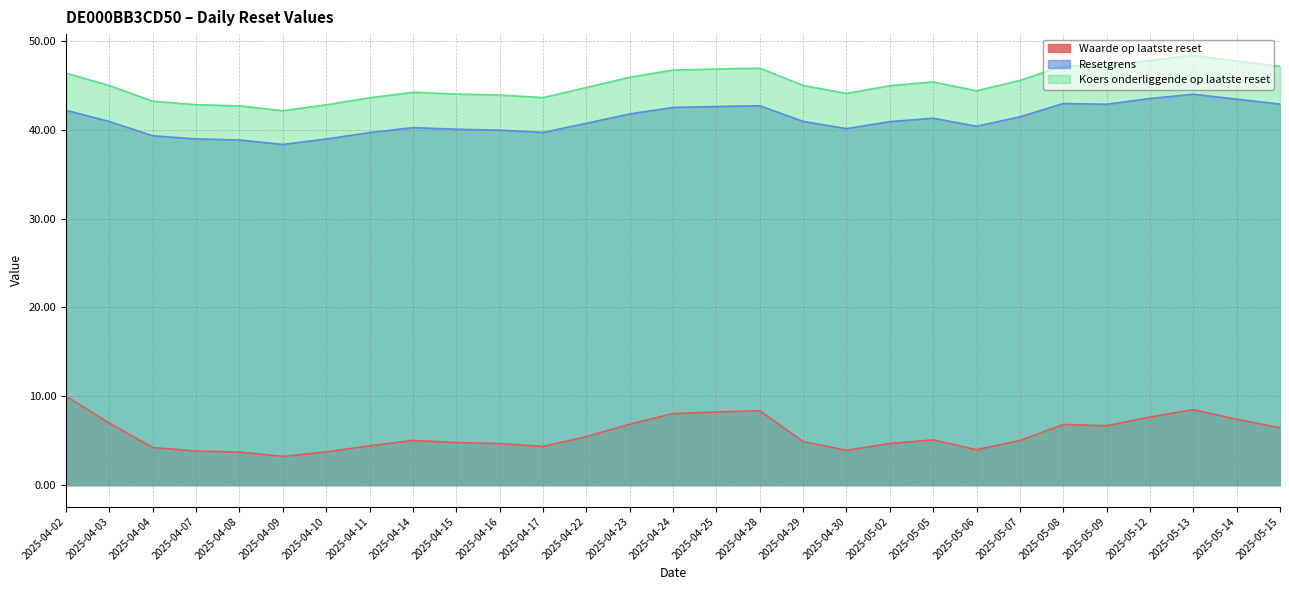

Reading left to right, extract all data points from this chart.

Waarde op laatste reset: 10.0	7.0	4.2	3.8	3.7	3.2	3.7	4.4	5.0	4.8	4.7	4.3	5.5	6.8	8.1	8.2	8.4	4.9	3.9	4.7	5.1	4.0	5.0	6.8	6.7	7.7	8.5	7.4	6.5
Resetgrens: 42.2	40.9	39.3	39.0	38.8	38.3	39.0	39.7	40.2	40.1	40.0	39.7	40.7	41.8	42.5	42.6	42.7	40.9	40.1	40.9	41.3	40.4	41.5	43.0	42.9	43.5	44.0	43.4	42.9
Koers onderliggende op laatste reset: 46.4	45.0	43.2	42.8	42.7	42.1	42.8	43.6	44.2	44.0	43.9	43.6	44.8	45.9	46.7	46.8	46.9	45.0	44.1	45.0	45.4	44.4	45.5	47.2	47.1	47.8	48.4	47.7	47.1